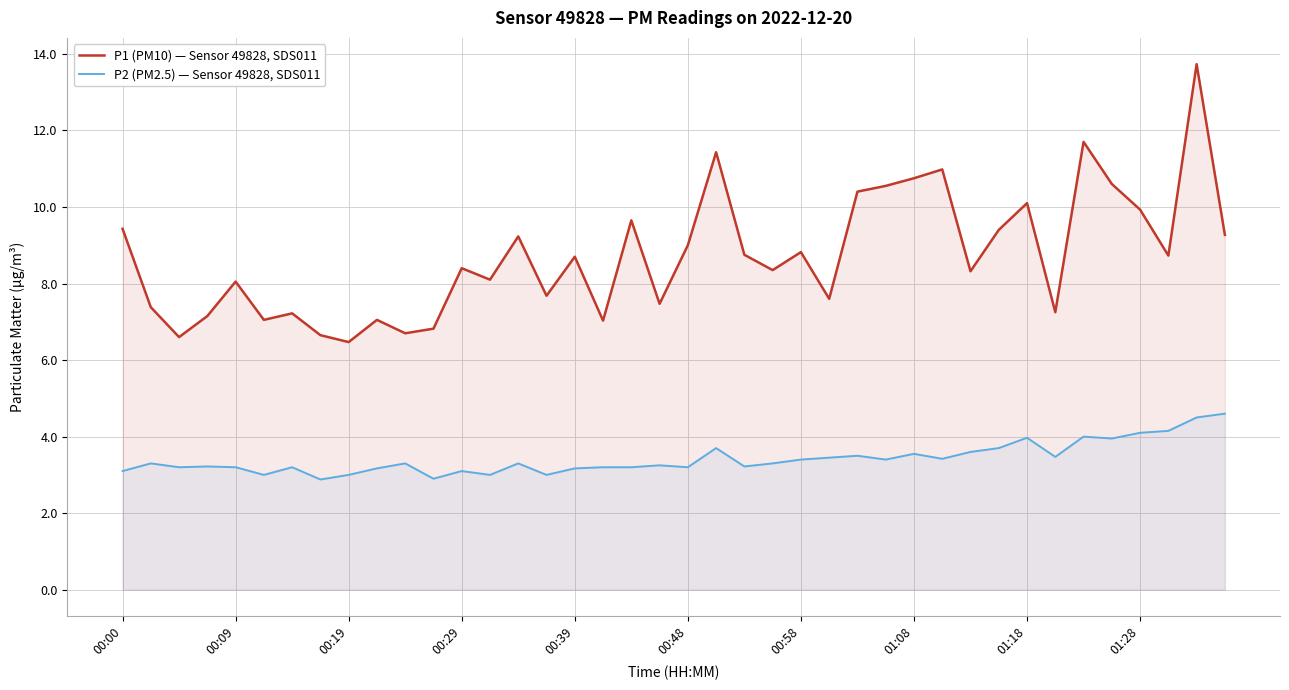

How many lines are shown in the chart?

2